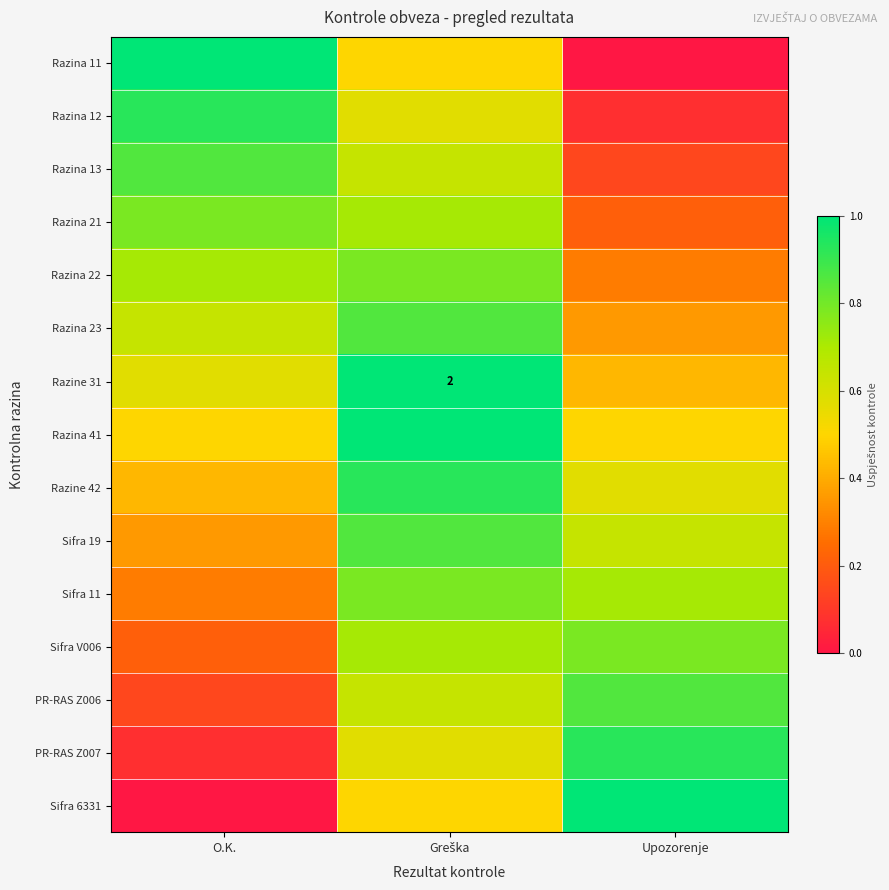

Is the value of Sifra 11 at Upozorenje greater than the value of Sifra 6331 at Upozorenje?

No